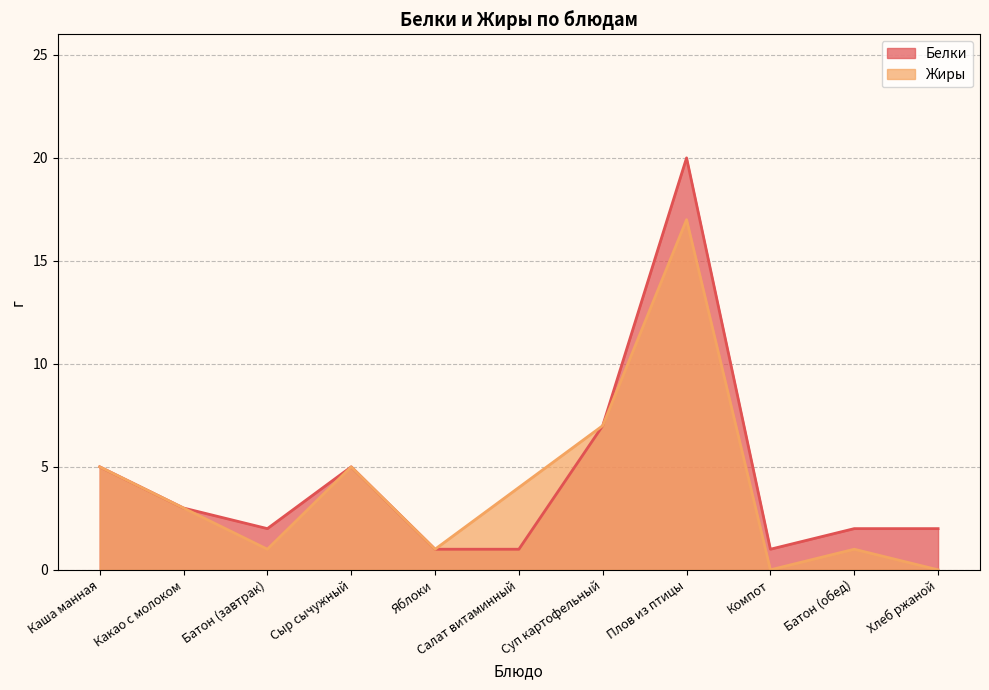

True or false: Белки (line) and Жиры (line) cross at least once.

False